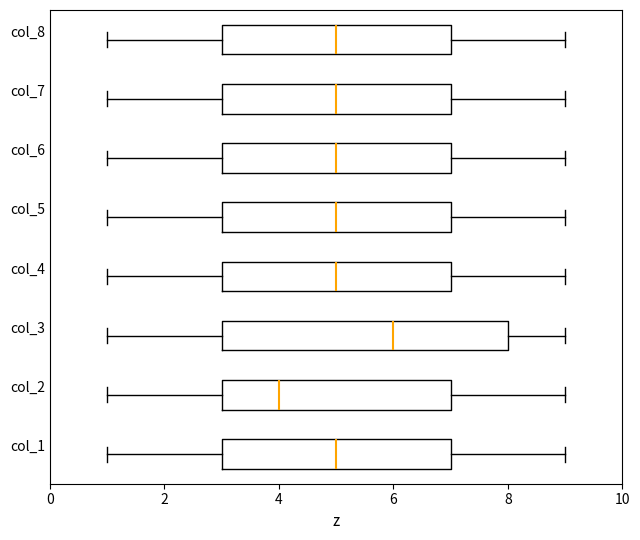

Reading bottom to top, transcribe this box plot: for each box, give where its median line is, the range the box spans, and where its two whiskers end, as read against the x-axis. The values are not printed on the chart, so give them approximately, as read against the axis.

col_1: median 5, box 3 to 7, whiskers 1 to 9
col_2: median 4, box 3 to 7, whiskers 1 to 9
col_3: median 6, box 3 to 8, whiskers 1 to 9
col_4: median 5, box 3 to 7, whiskers 1 to 9
col_5: median 5, box 3 to 7, whiskers 1 to 9
col_6: median 5, box 3 to 7, whiskers 1 to 9
col_7: median 5, box 3 to 7, whiskers 1 to 9
col_8: median 5, box 3 to 7, whiskers 1 to 9